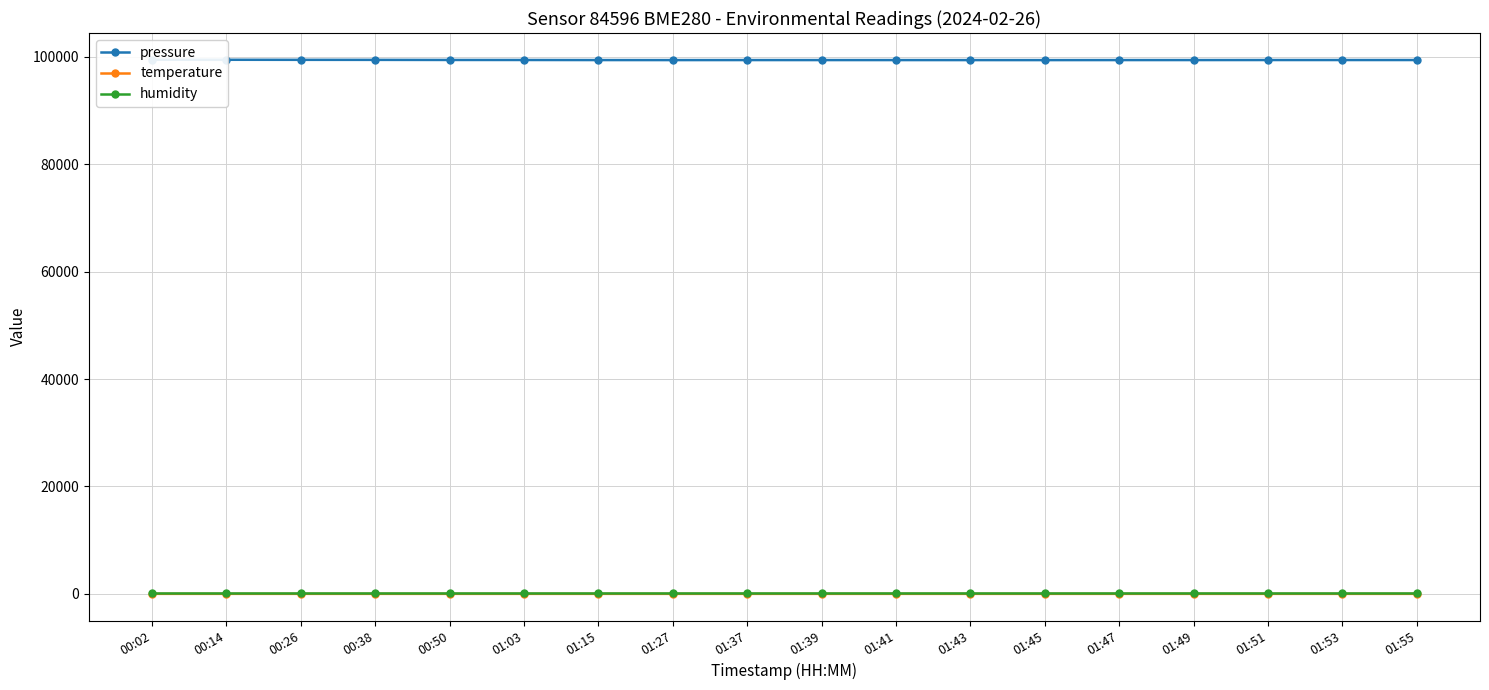

Is it true that humidity equals 103.5 at 01:53?

False